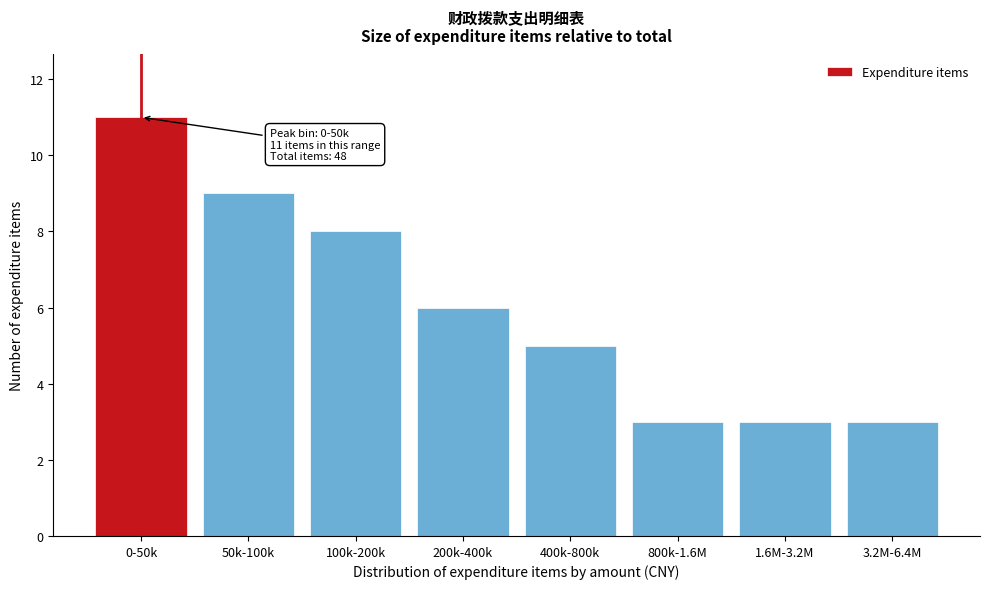

Reading left to right, what are all the values shown in this chart?

0-50k=11	50k-100k=9	100k-200k=8	200k-400k=6	400k-800k=5	800k-1.6M=3	1.6M-3.2M=3	3.2M-6.4M=3